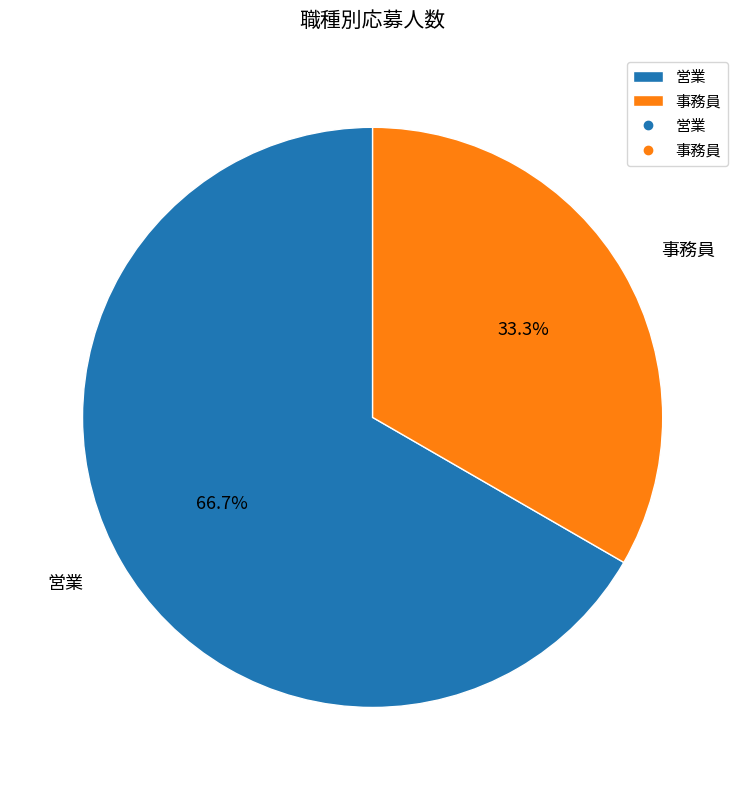

To the nearest percent, what is the average slice percentage?

50%